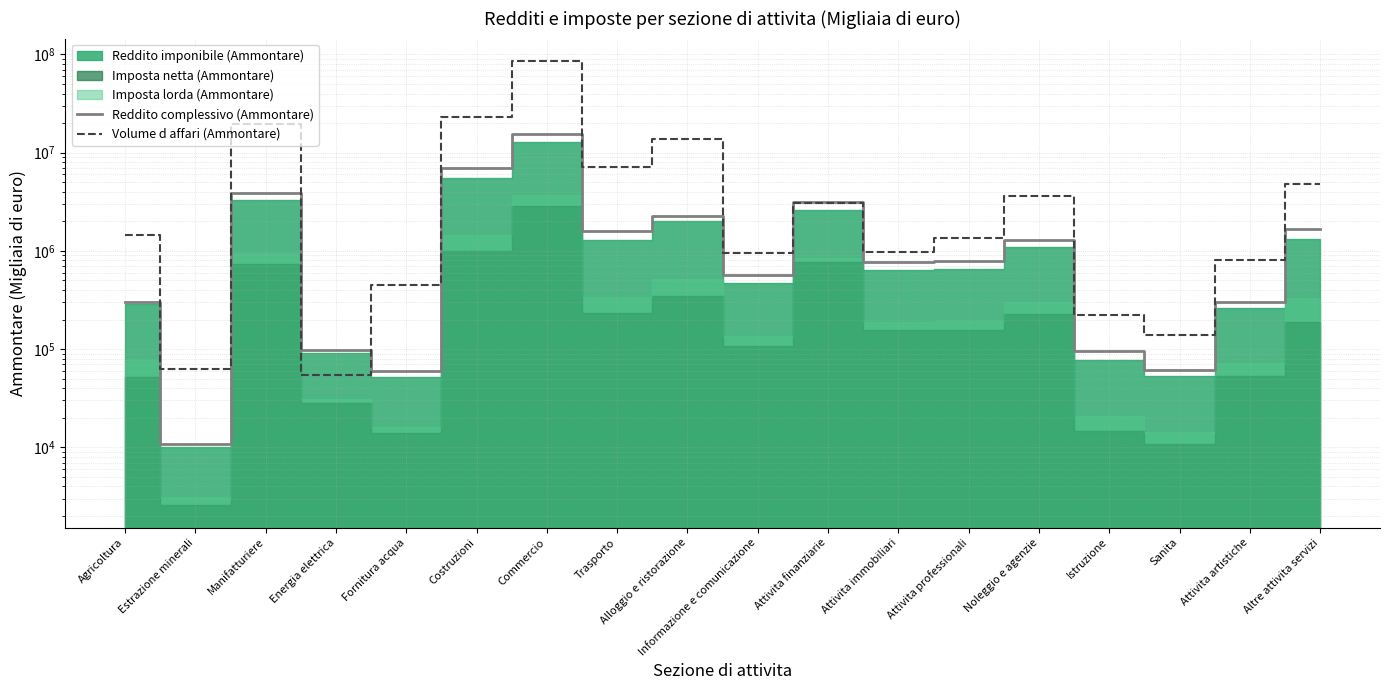

Reading left to right, extract all data points from this chart.

Reddito complessivo (Ammontare): 302173	10852	3894106	98351	60223	6916817	15663502	1588783	2283430	571892	3153712	772576	795764	1301686	94692	61582	301826	1673929
Volume d affari (Ammontare): 1456882	62593	19392276	54312	448458	23344484	86234902	7213612	13768135	946936	3060052	970031	1368118	3625801	223616	140801	801010	4798067